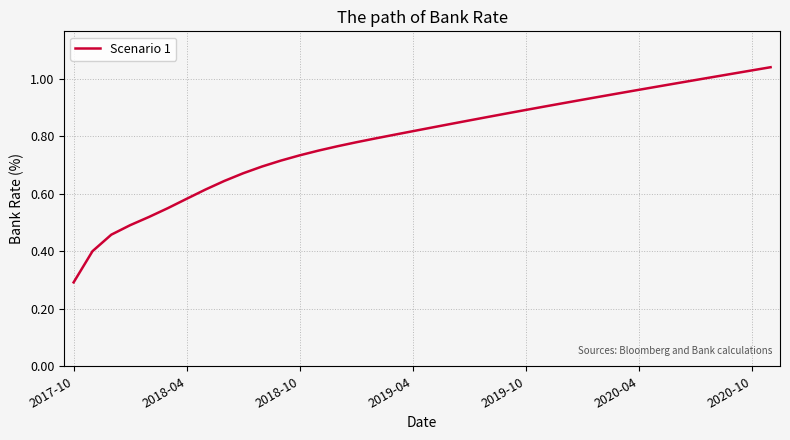

What is the minimum value shown in the chart?

0.3